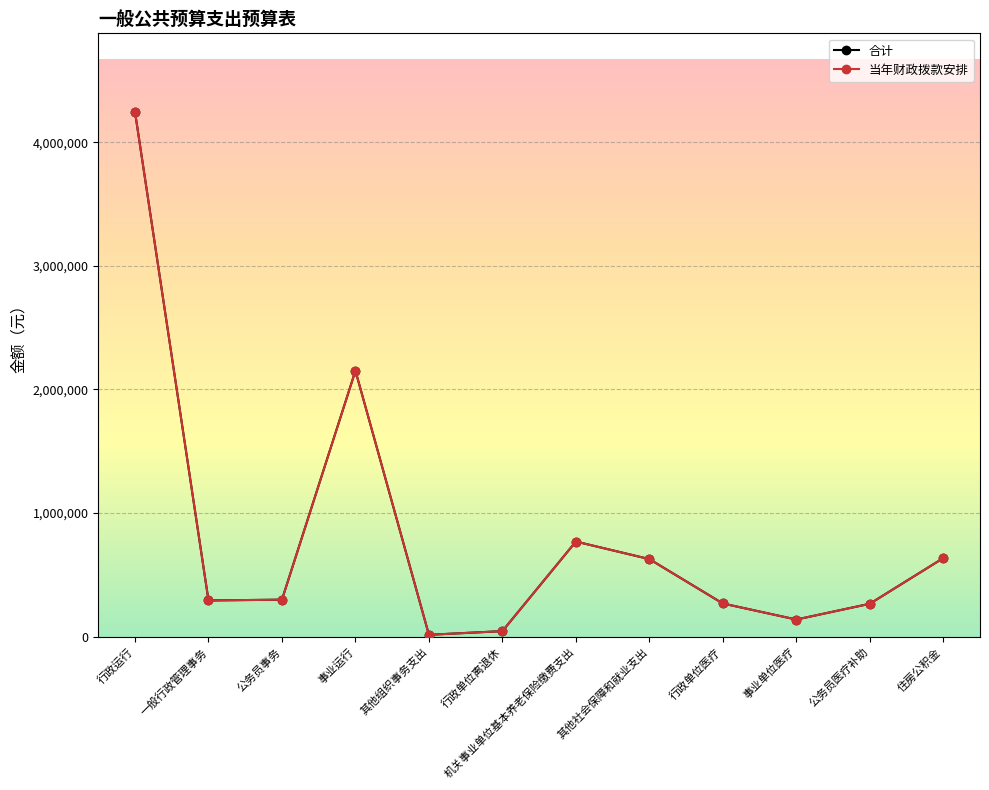

Rank the series by their maximum value, from lowest to highest.

合计, 当年财政拨款安排